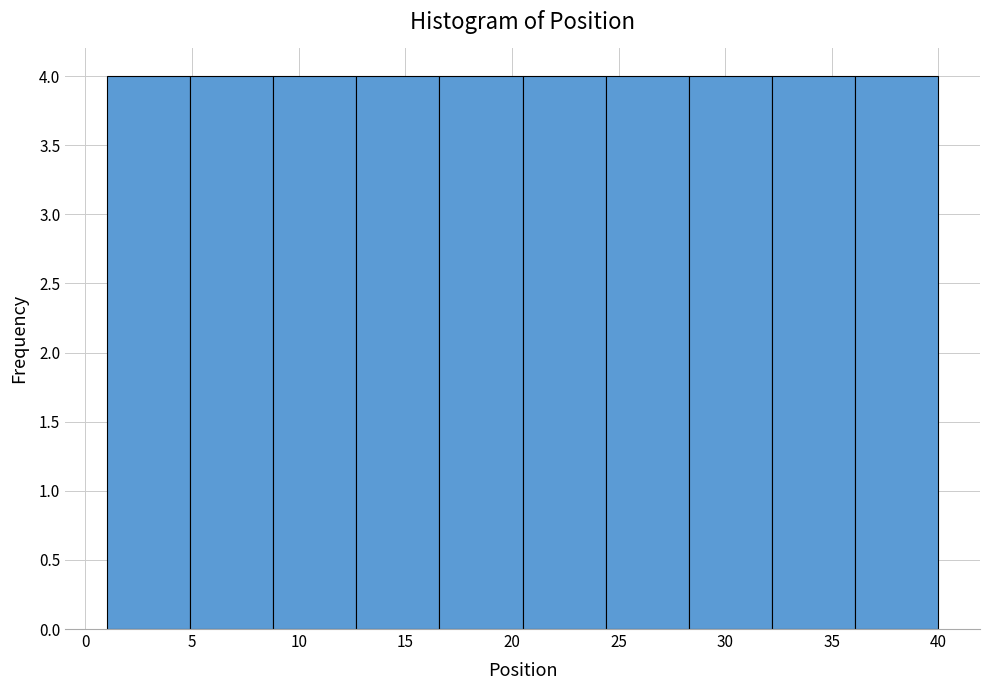

Reading left to right, transcribe this chart: for each bar, give the range it covers on the x-axis and its height. Neither the bar edges nor the heights are printed on the chart, so give them approximately, as read against the axes.

1.0 to 4.9: 4
4.9 to 8.8: 4
8.8 to 12.7: 4
12.7 to 16.6: 4
16.6 to 20.5: 4
20.5 to 24.4: 4
24.4 to 28.3: 4
28.3 to 32.2: 4
32.2 to 36.1: 4
36.1 to 40.0: 4